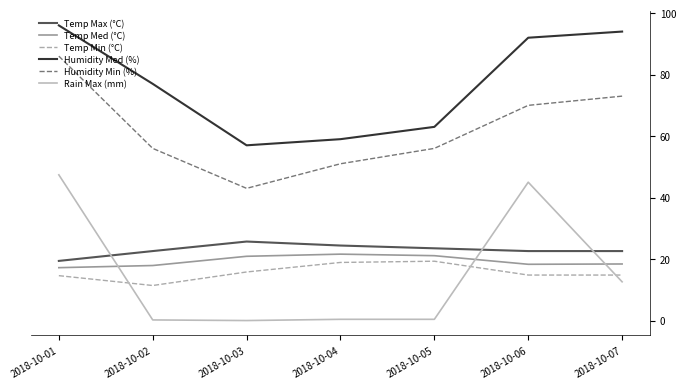

The Temp Max (°C) series shows 22.6 at 2018-10-07. True or false?

True